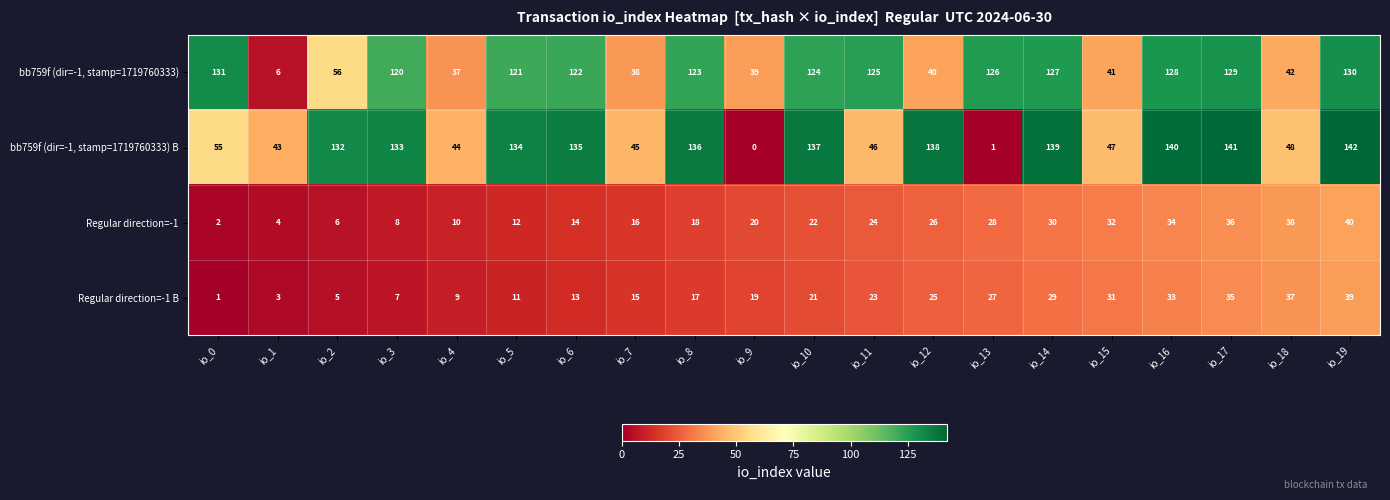

Rank the series at io_7 from lowest to highest value.

Regular direction=-1 B, Regular direction=-1, bb759f (dir=-1, stamp=1719760333), bb759f (dir=-1, stamp=1719760333) B